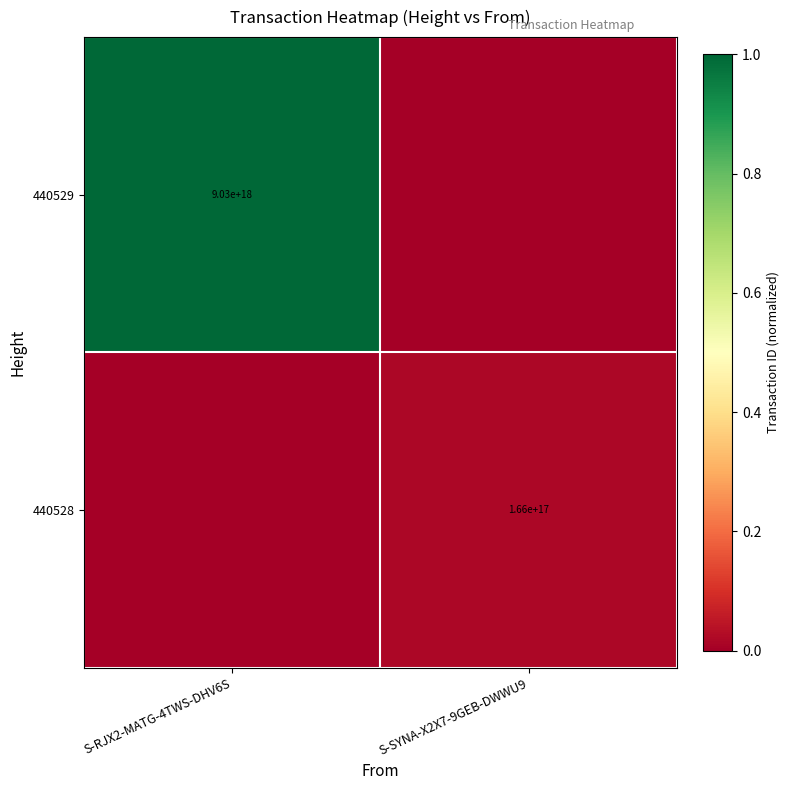

True or false: 440528 has a value of 0.0 at S-RJX2-MATG-4TWS-DHV6S.

False